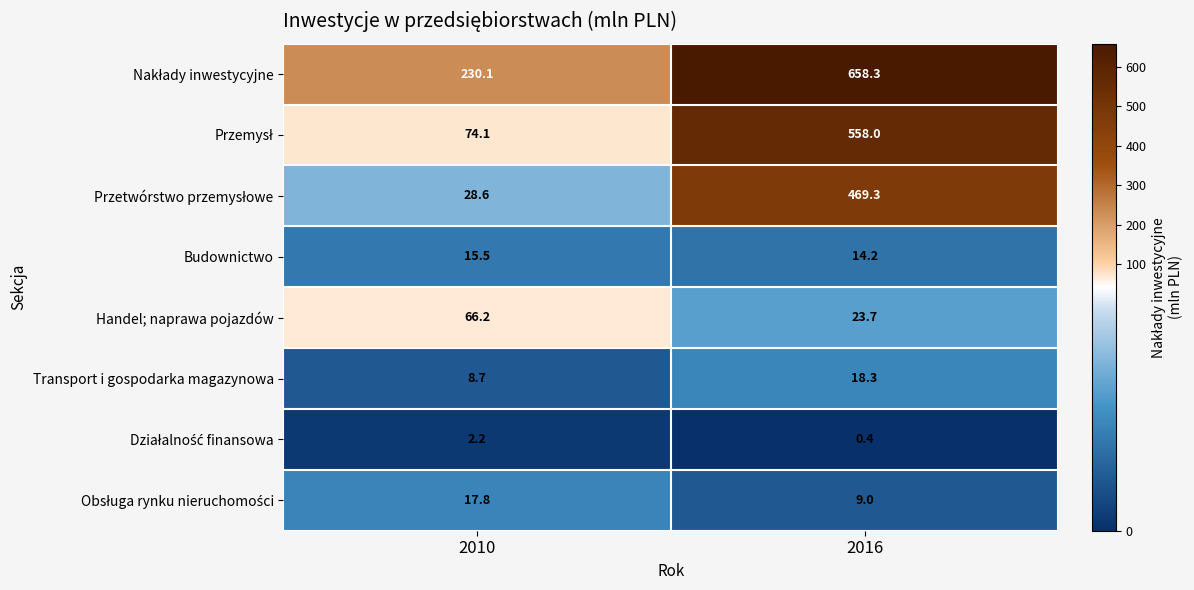

The Transport i gospodarka magazynowa series shows 8.7 at 2010. True or false?

True